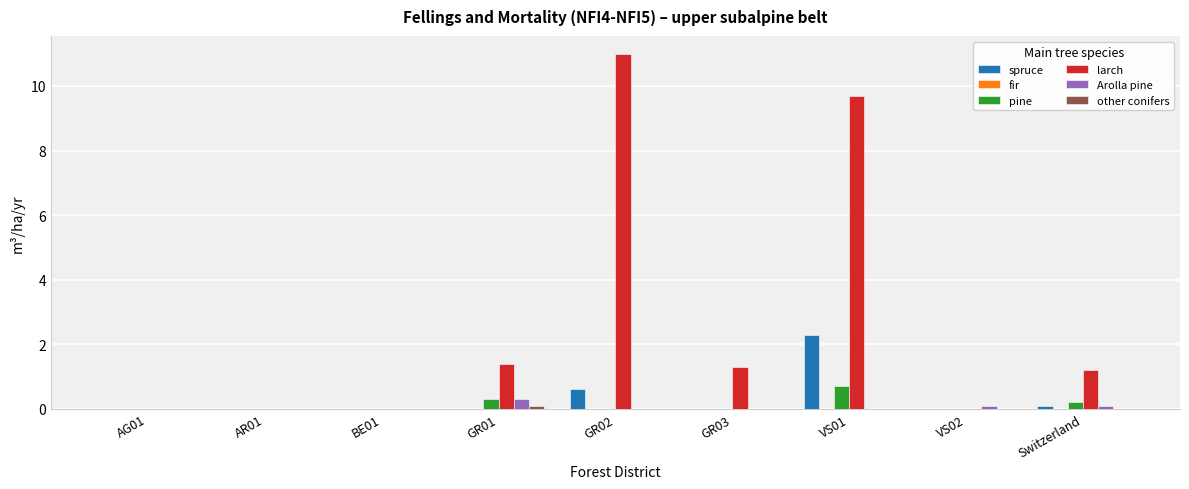

Which series has the largest range (max minus min)?

larch